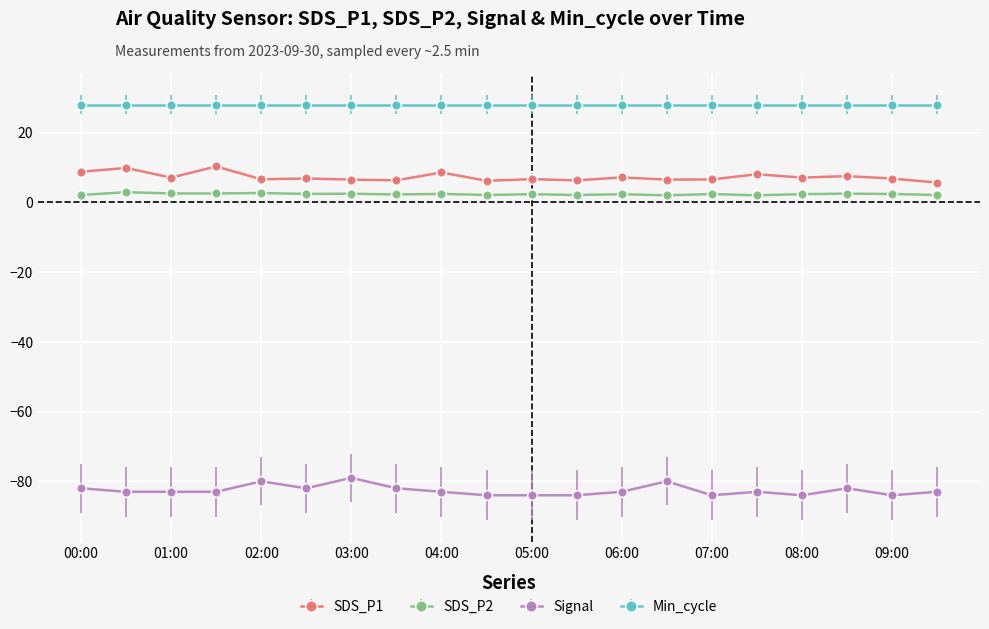

Which series has the largest total across all categories?

Min_cycle